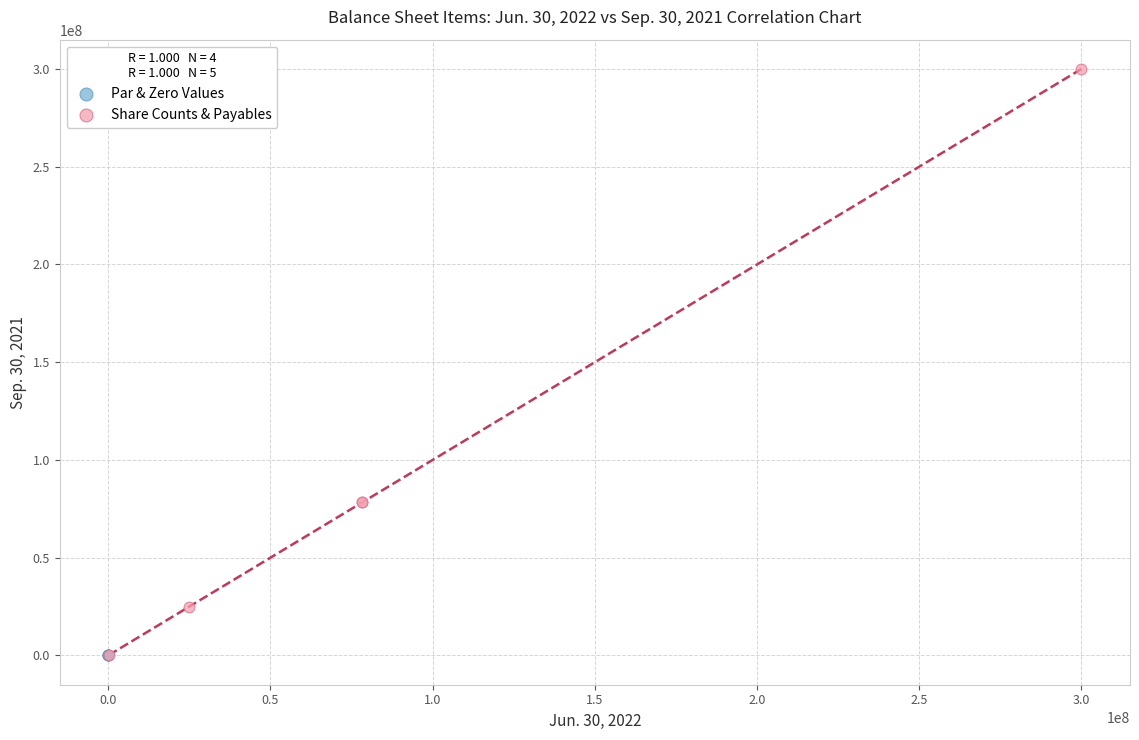

What are all the series names shown in the legend?

Par & Zero Values, Share Counts & Payables